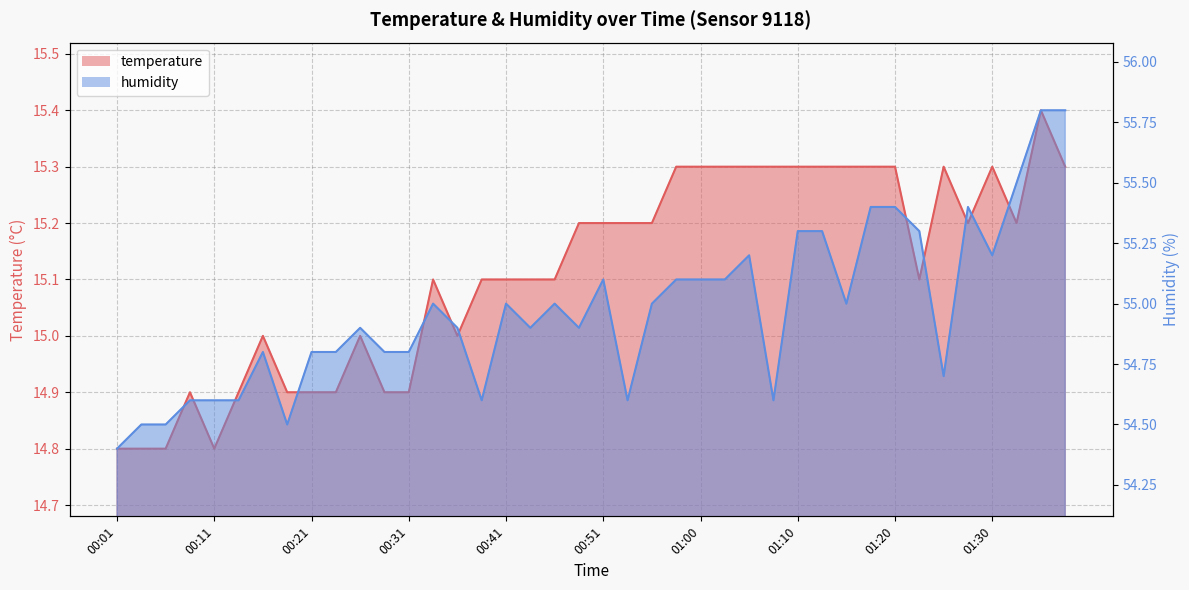

What is the greatest value displayed?

55.8